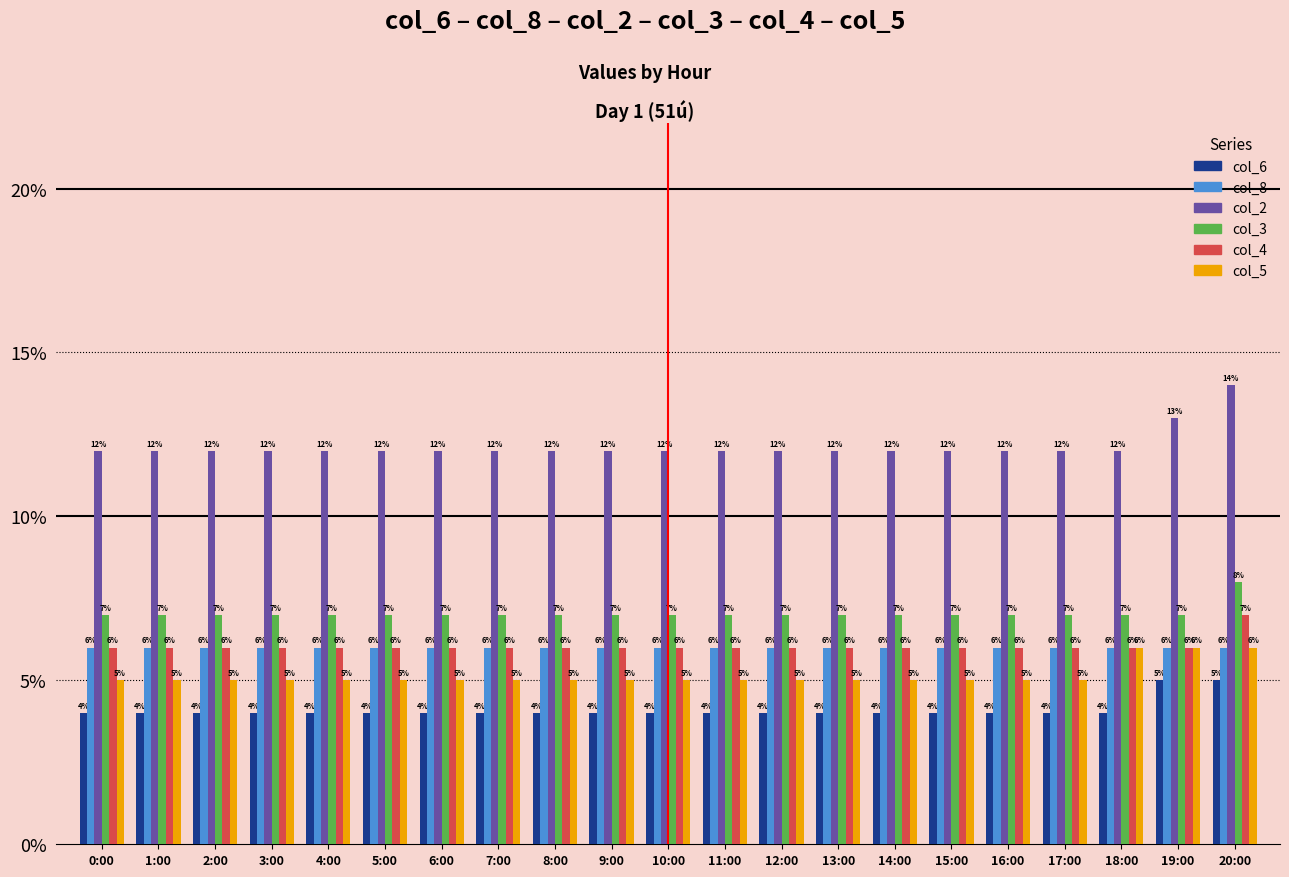

What is the total value across all series at 18:00?

0.4